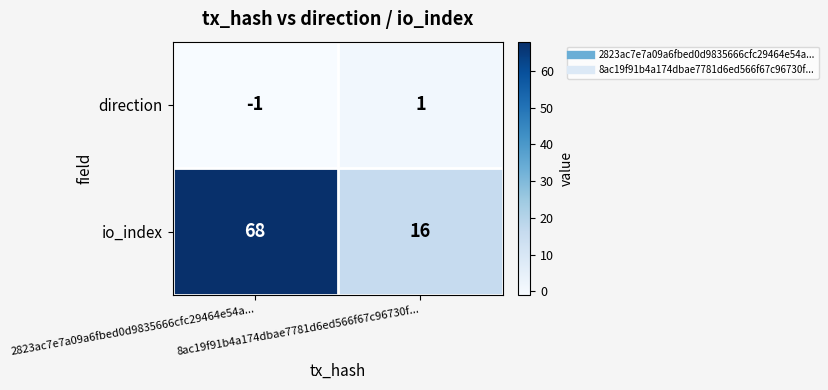

What is the difference between the maximum and minimum values in the io_index series?

52